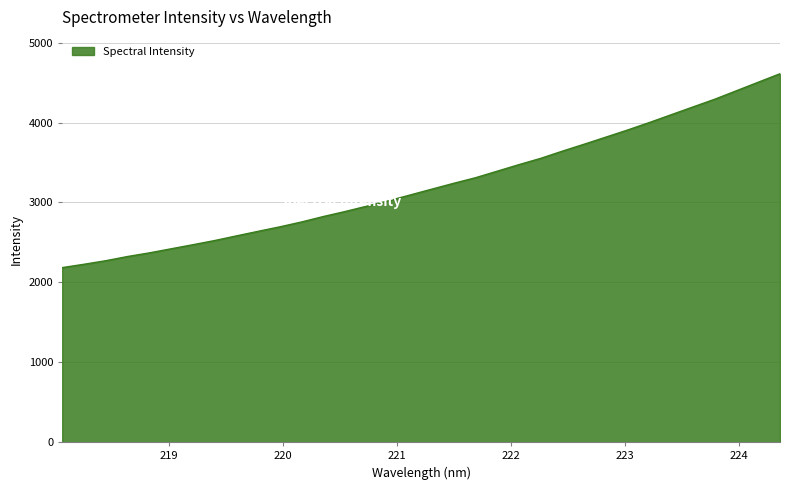

What is the difference between the maximum and minimum values?

2426.3